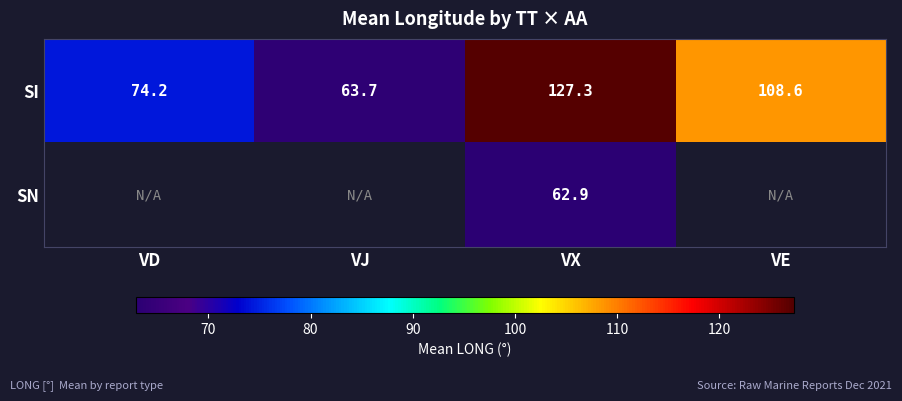

Is the value of SN at VX greater than the value of SI at VJ?

No